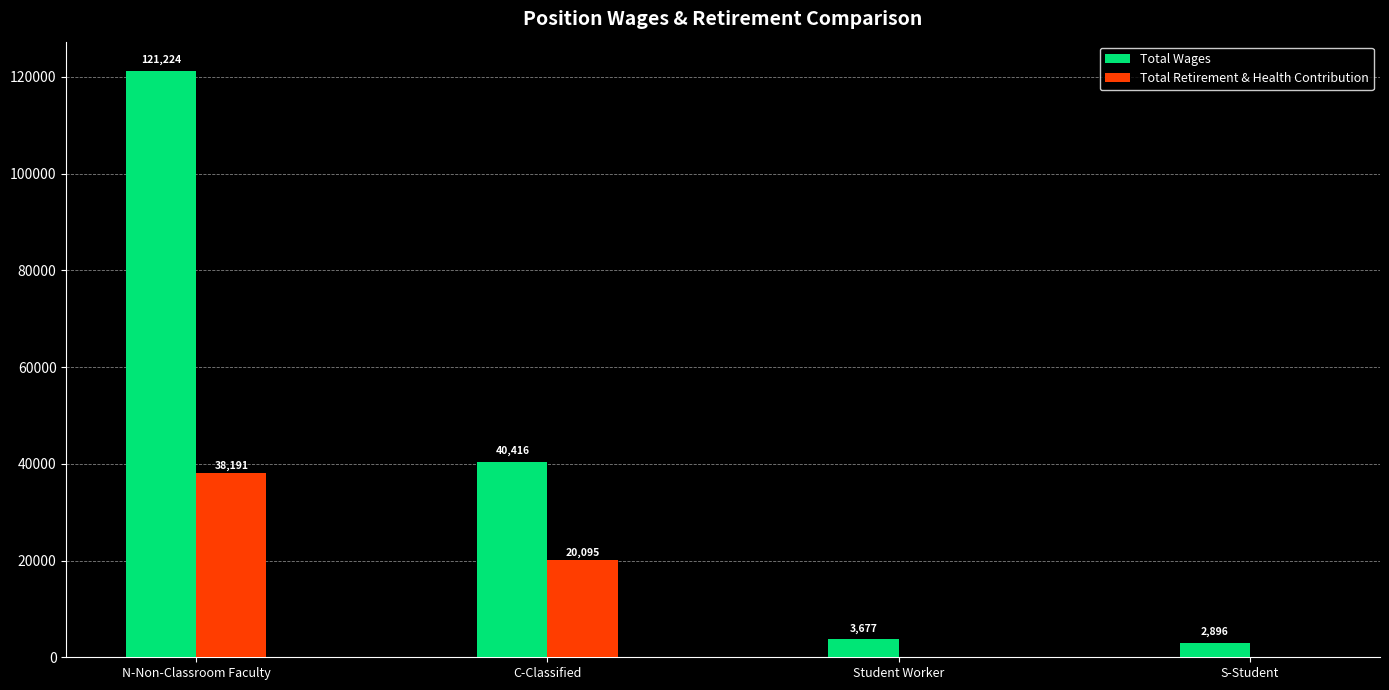

The value of Total Wages at Student Worker is 3677. True or false?

True